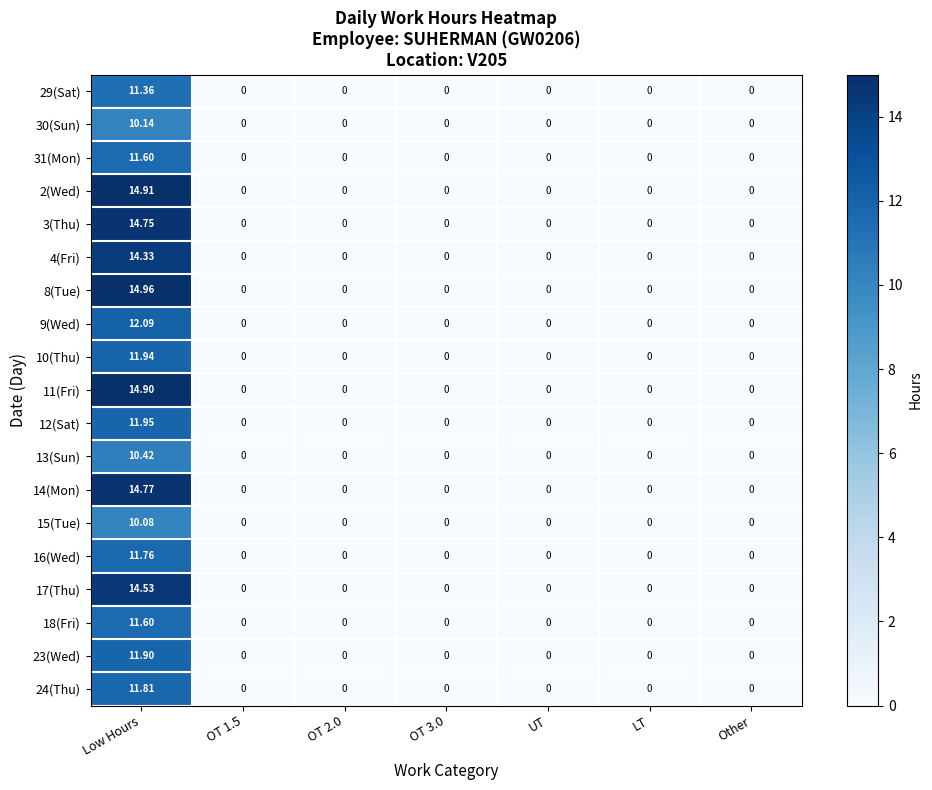

How many values in 17(Thu) are above zero?

1